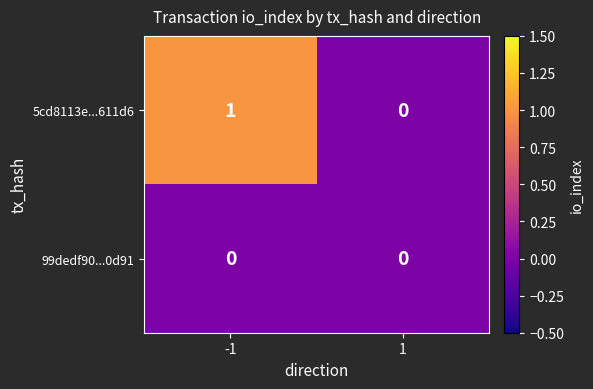

Which series changed the most between -1 and 1?

5cd8113e...611d6